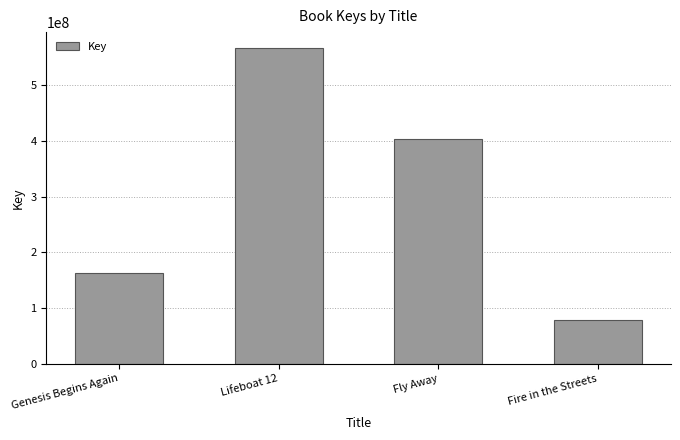

Count the number of categories in the chart.

4